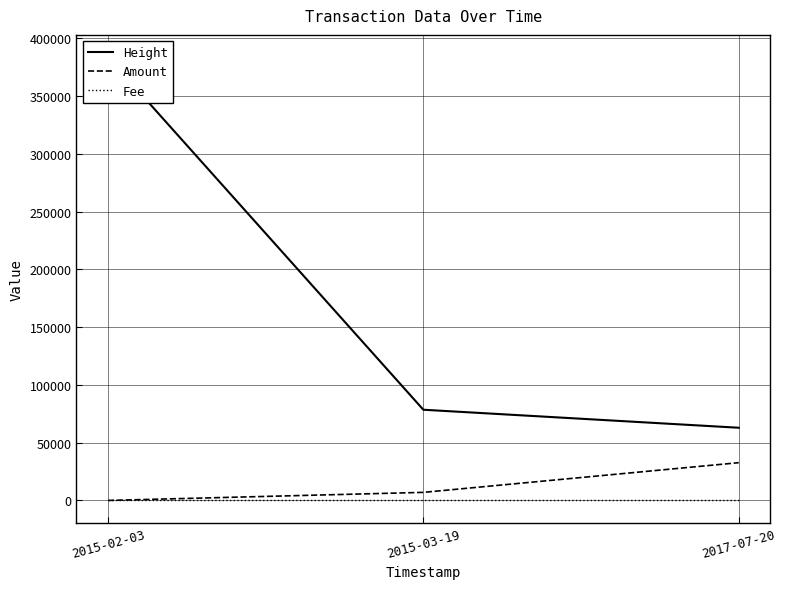

What are all the series names shown in the legend?

Height, Amount, Fee